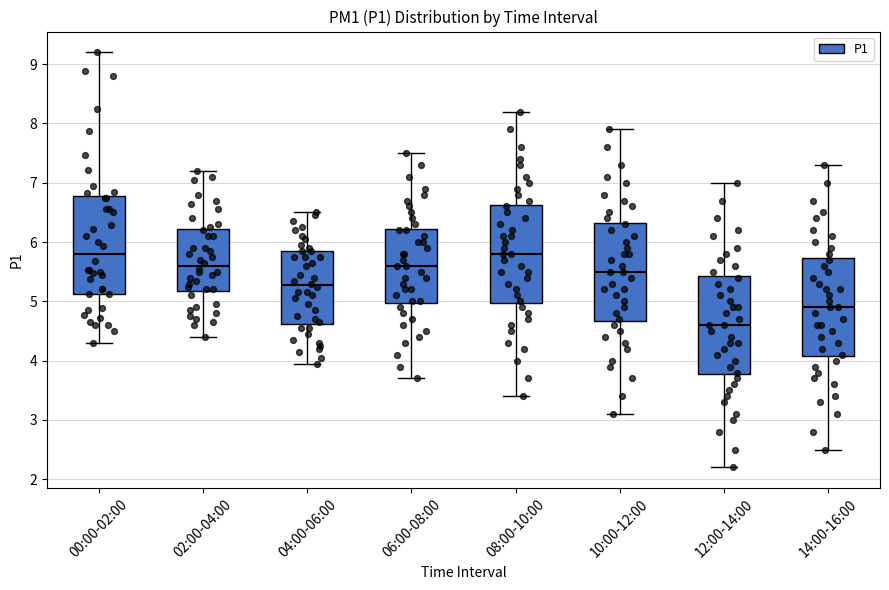

Reading left to right, read every box against the y-axis: the position of its median line, the range the box covers, and the ends of its whiskers. The values are not printed on the chart, so give them approximately, as read against the axis.

00:00-02:00: median 5.8, box 5.1 to 6.8, whiskers 4.3 to 9.2
02:00-04:00: median 5.6, box 5.2 to 6.2, whiskers 4.4 to 7.2
04:00-06:00: median 5.3, box 4.6 to 5.9, whiskers 4.0 to 6.5
06:00-08:00: median 5.6, box 5.0 to 6.2, whiskers 3.7 to 7.5
08:00-10:00: median 5.8, box 5.0 to 6.6, whiskers 3.4 to 8.2
10:00-12:00: median 5.5, box 4.7 to 6.3, whiskers 3.1 to 7.9
12:00-14:00: median 4.6, box 3.8 to 5.4, whiskers 2.2 to 7.0
14:00-16:00: median 4.9, box 4.1 to 5.7, whiskers 2.5 to 7.3